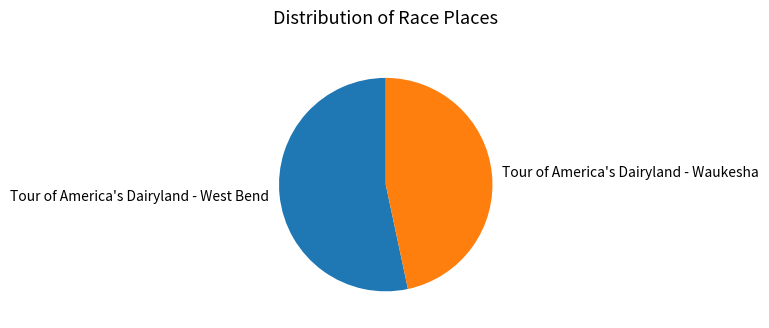

True or false: Tour of America's Dairyland - West Bend accounts for 43% of the total.

False